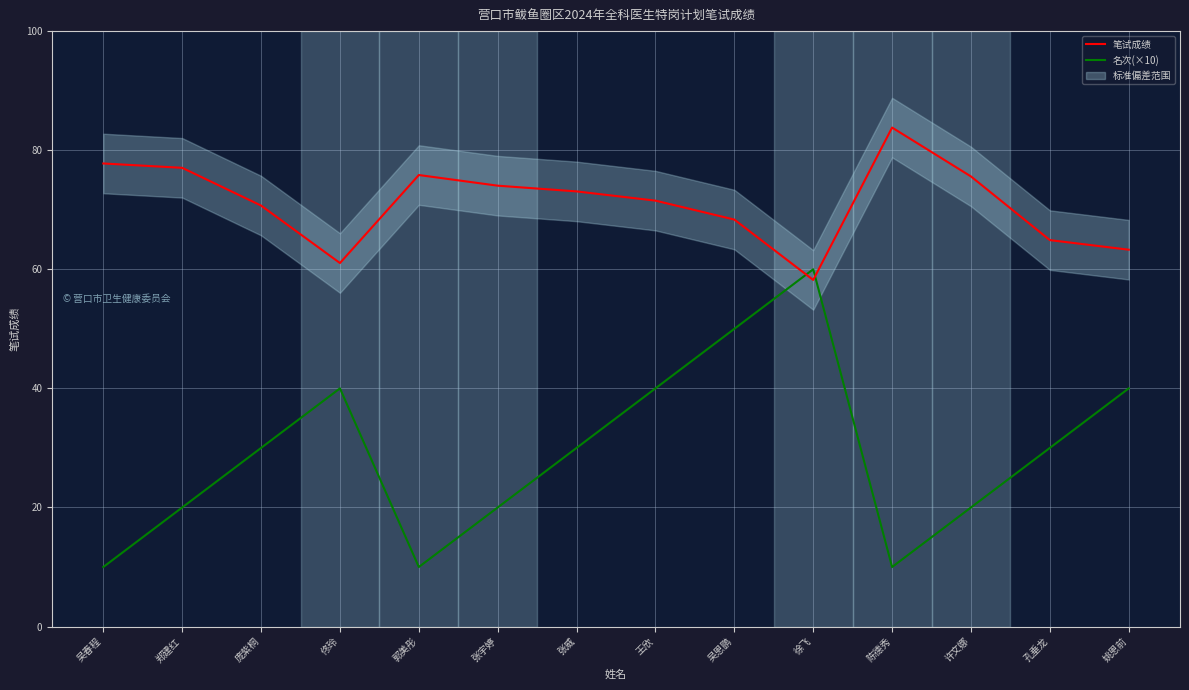

Reading left to right, what are all the values shown in this chart?

笔试成绩: 77.8	77.0	70.7	61.0	75.8	74.0	73.1	71.5	68.3	58.2	83.8	75.6	64.9	63.3
名次(×10): 10.0	20.0	30.0	40.0	10.0	20.0	30.0	40.0	50.0	60.0	10.0	20.0	30.0	40.0